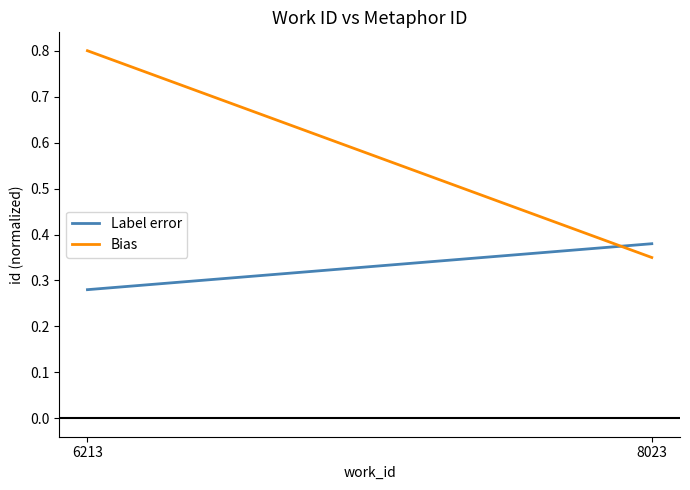

What is the value of the Bias point at the 2nd from the left?

0.3